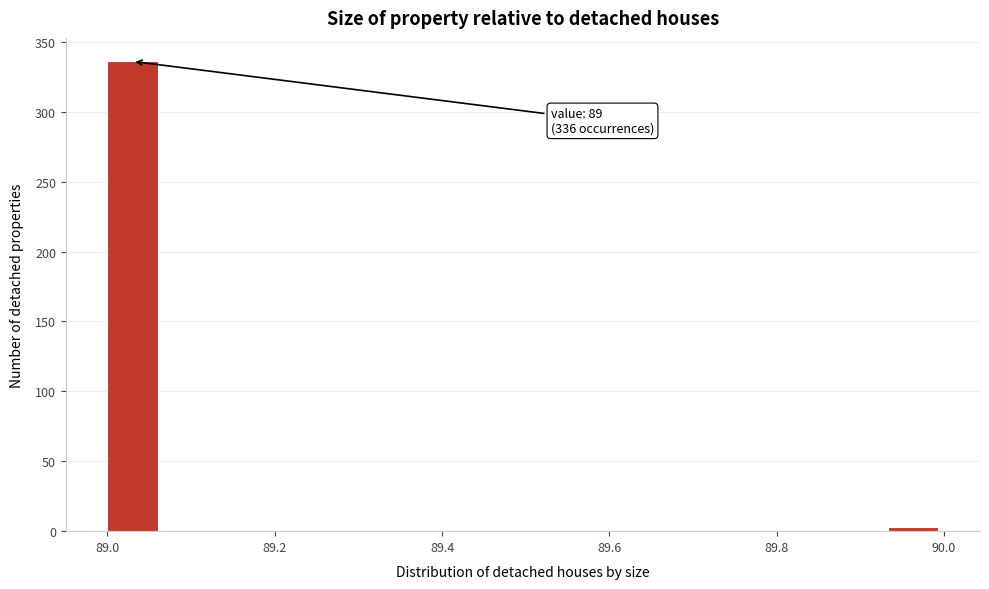

Around what value on the x-axis is the tallest bar? Give the approximate position of its centre, as read against the axis.

89.04